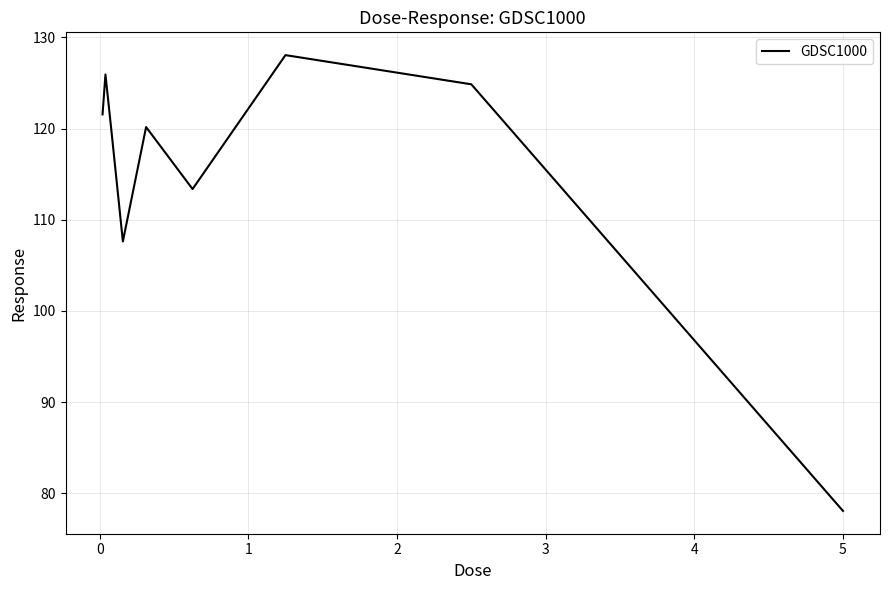

What is the smallest value displayed?

78.1